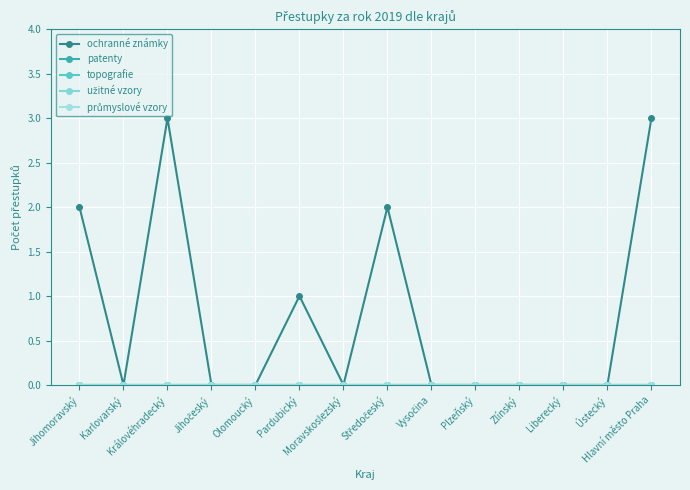

At which category is the sum across all series the highest?

Královéhradecký